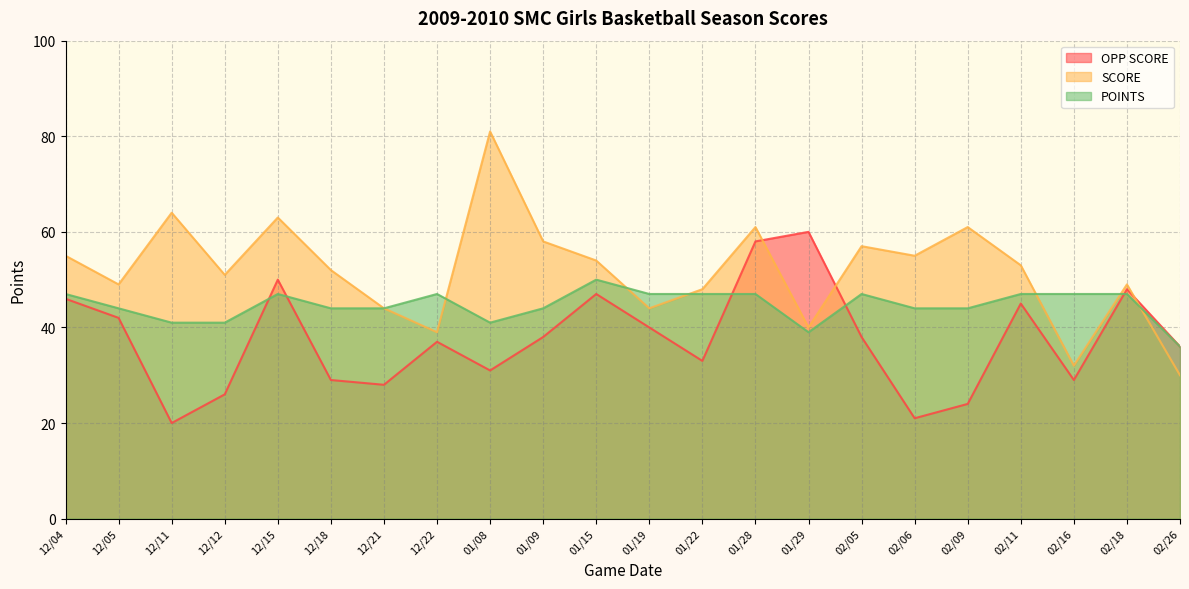

How many intersections are there between POINTS and OPP SCORE?

5